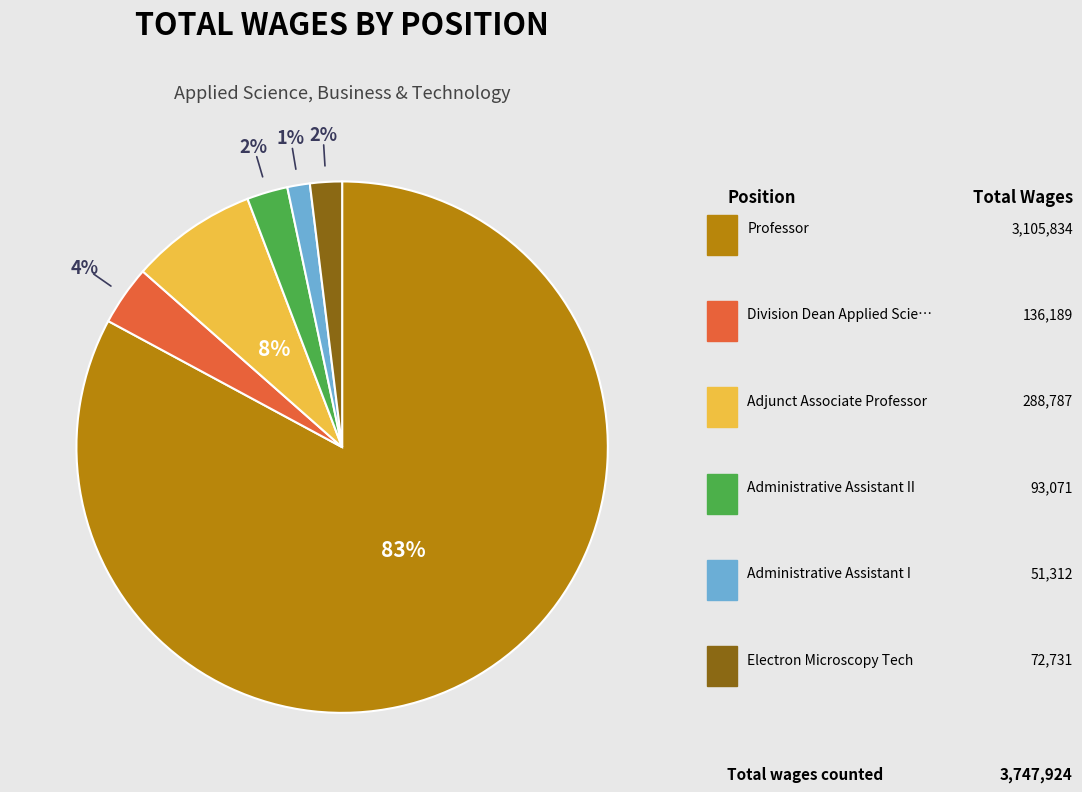

To the nearest percent, what is the average slice percentage?

17%